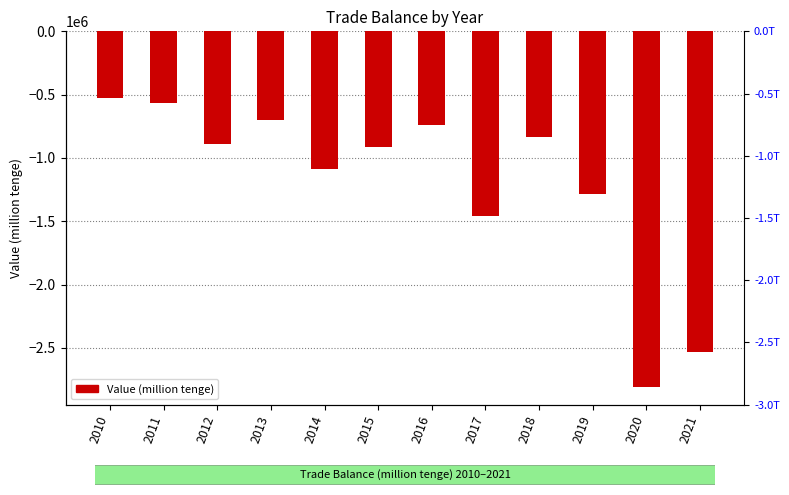

How many data points are less than -890308?

7